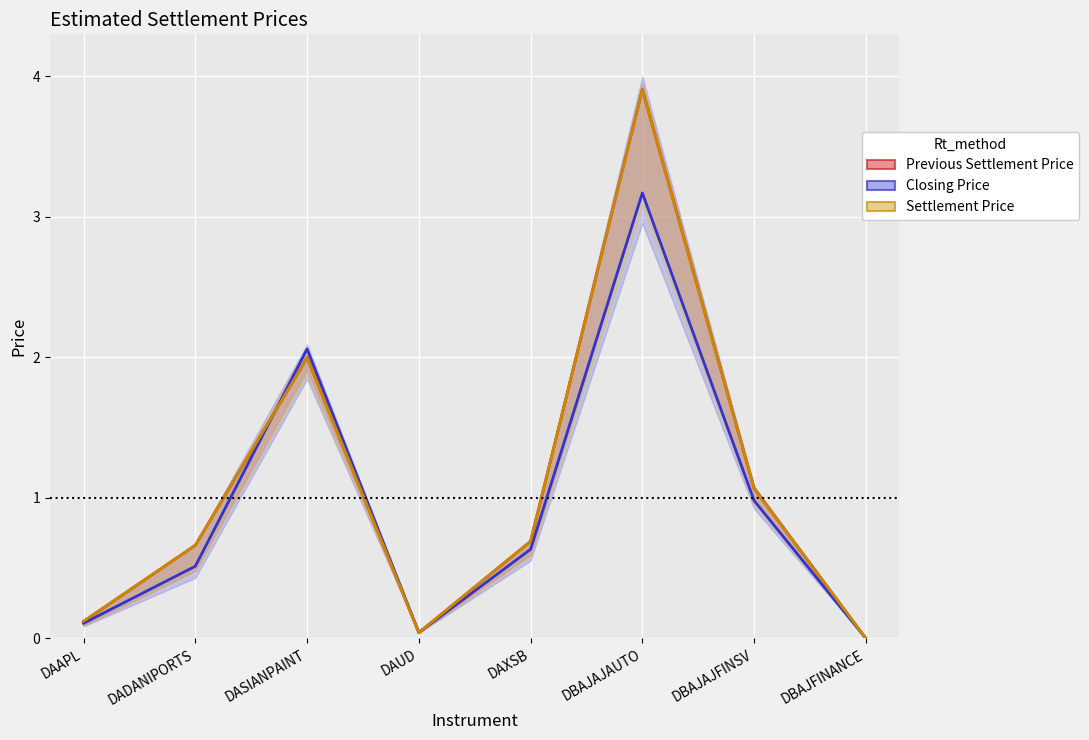

What is the highest value of the Closing Price series?

3.2